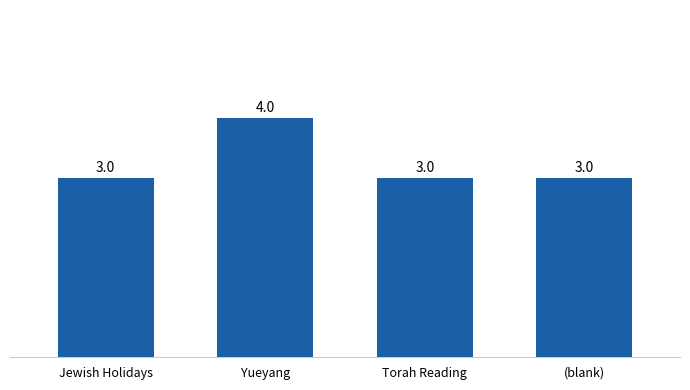

What is the sum of all values?

13